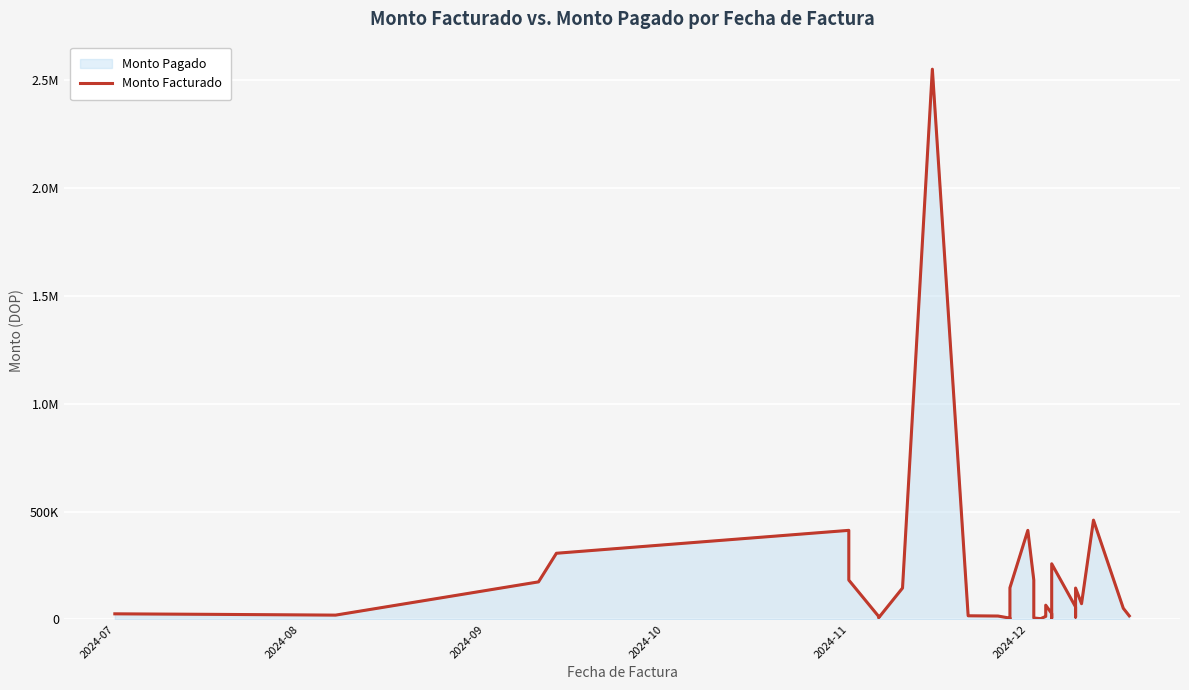

True or false: the data shows 257707.8 at 16.

False